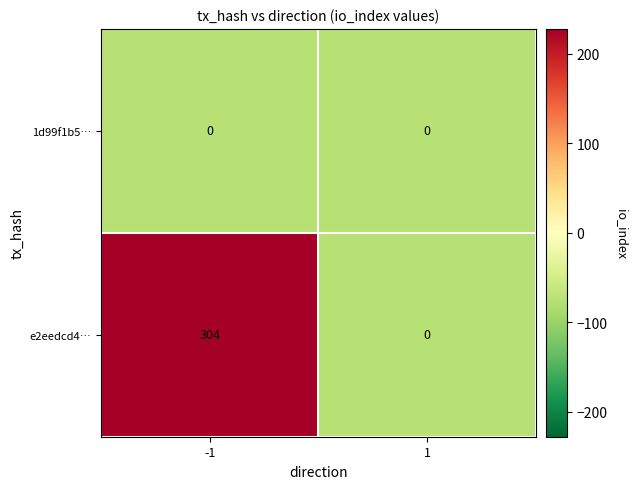

Count the number of data series in this chart.

2